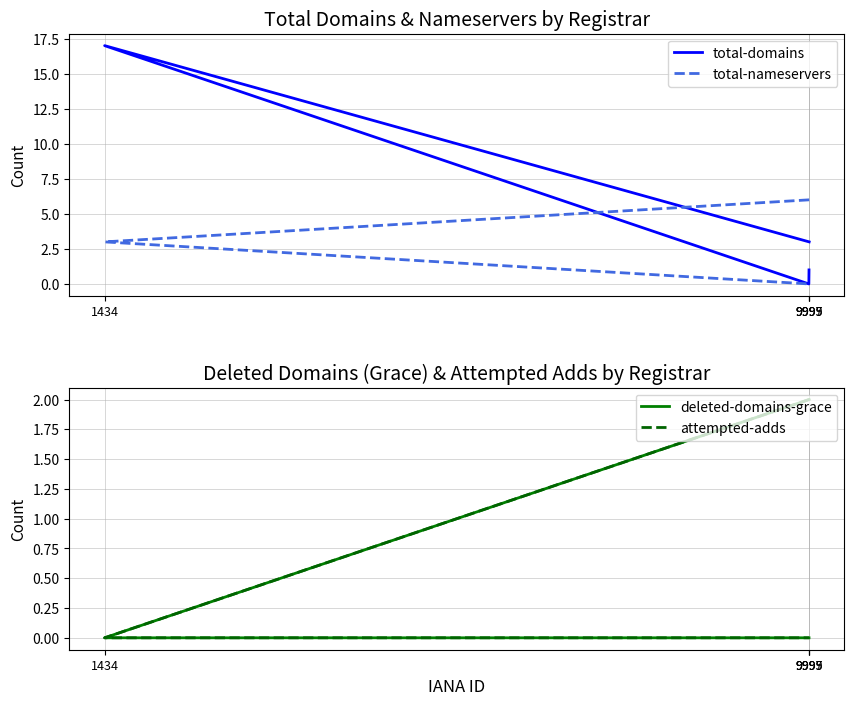

What is the difference between the highest and lowest values at 9997?

1